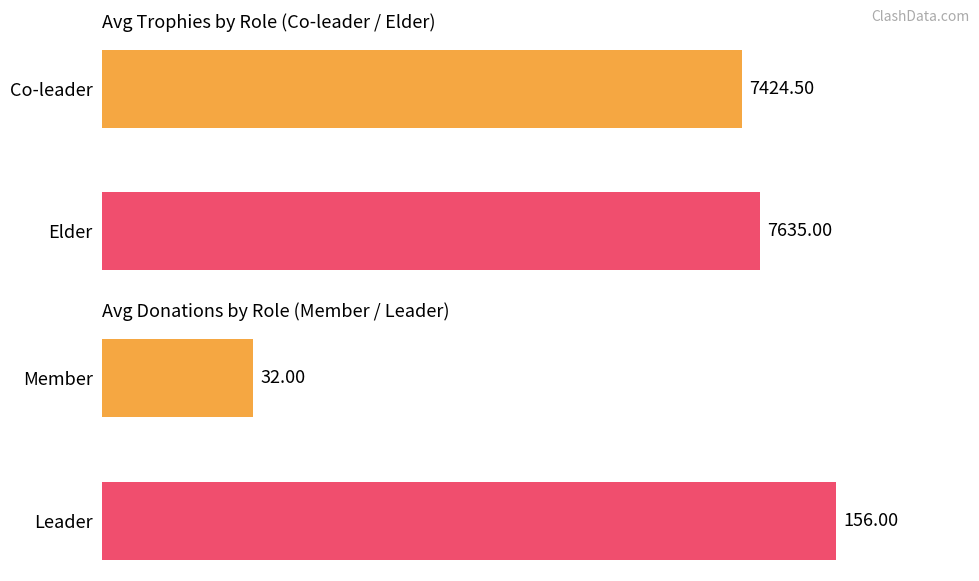

What is the maximum value shown in the chart?

7635.0